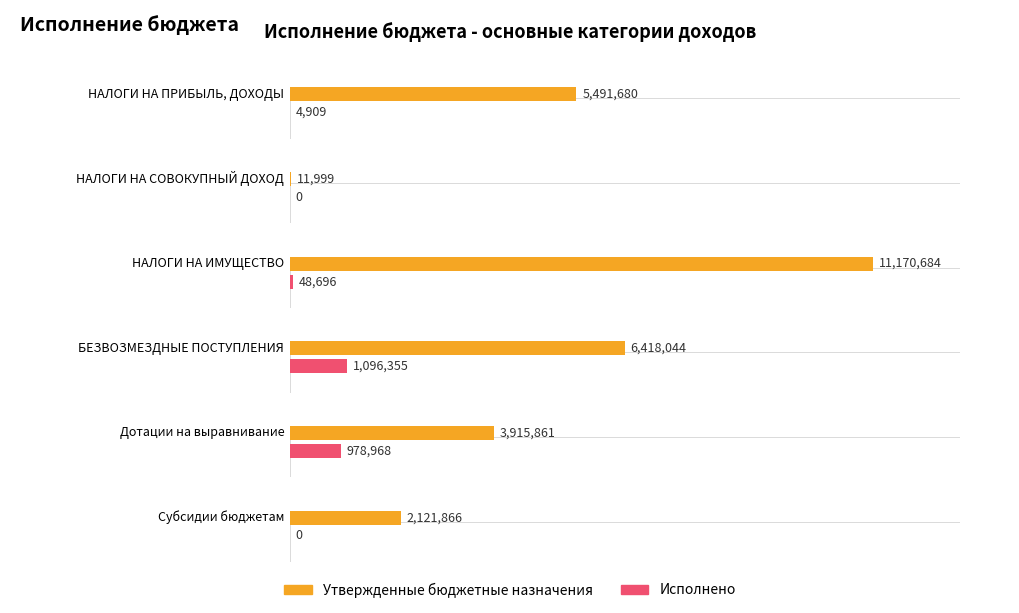

What is the spread (max minus min) of values at БЕЗВОЗМЕЗДНЫЕ ПОСТУПЛЕНИЯ?

5321688.7